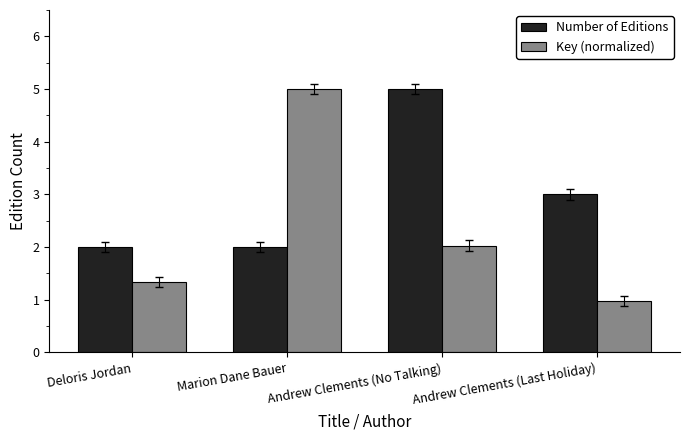

At Andrew Clements (No Talking), list the series in order from smallest to largest.

Key (normalized), Number of Editions